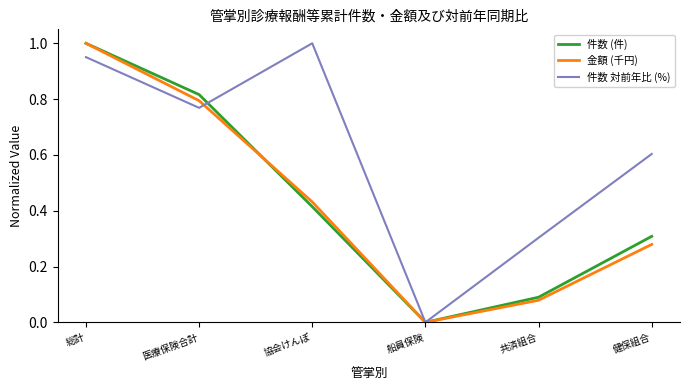

Which series has the largest total across all categories?

件数 対前年比 (%)